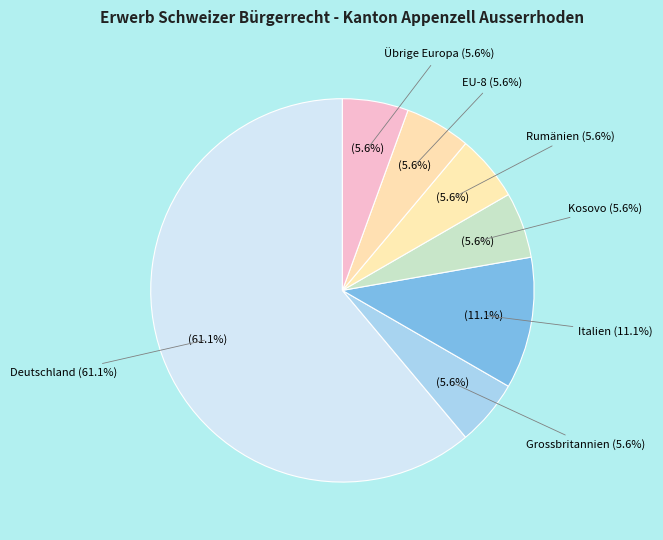

To the nearest percent, what is the difference between the largest and smallest slice percentages?

56%